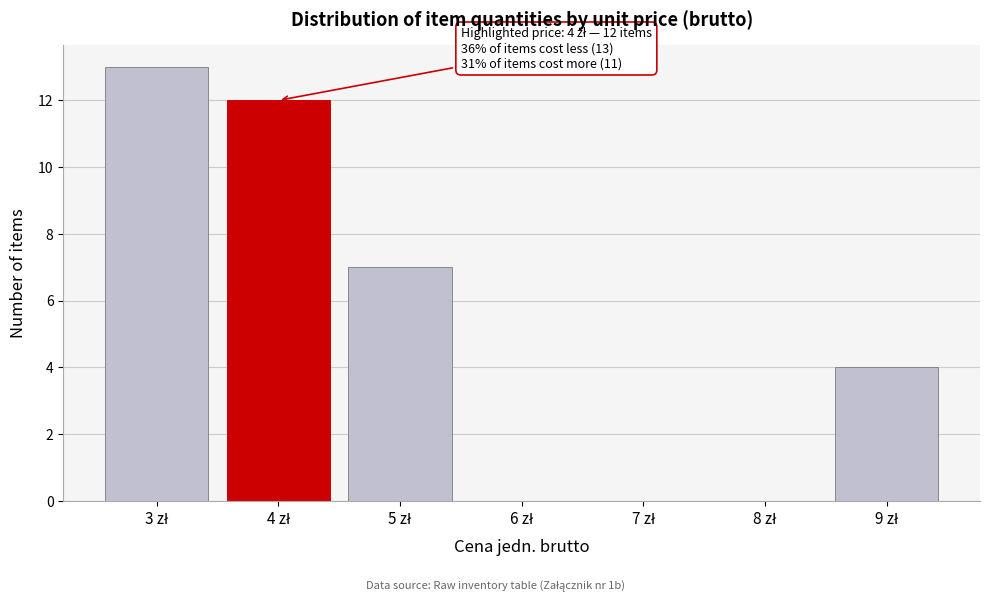

What is the maximum value shown in the chart?

13